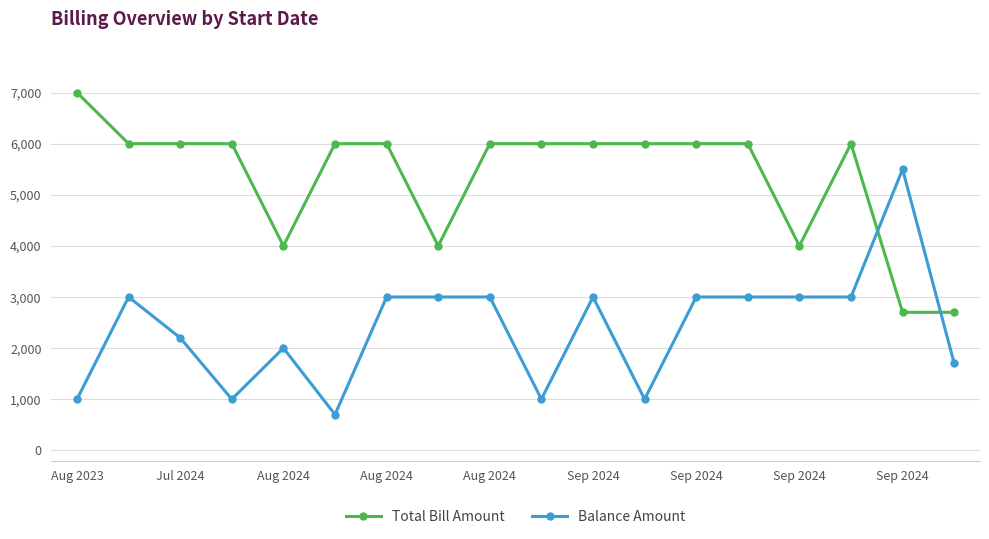

What is the average value of the Balance Amount series?

2394